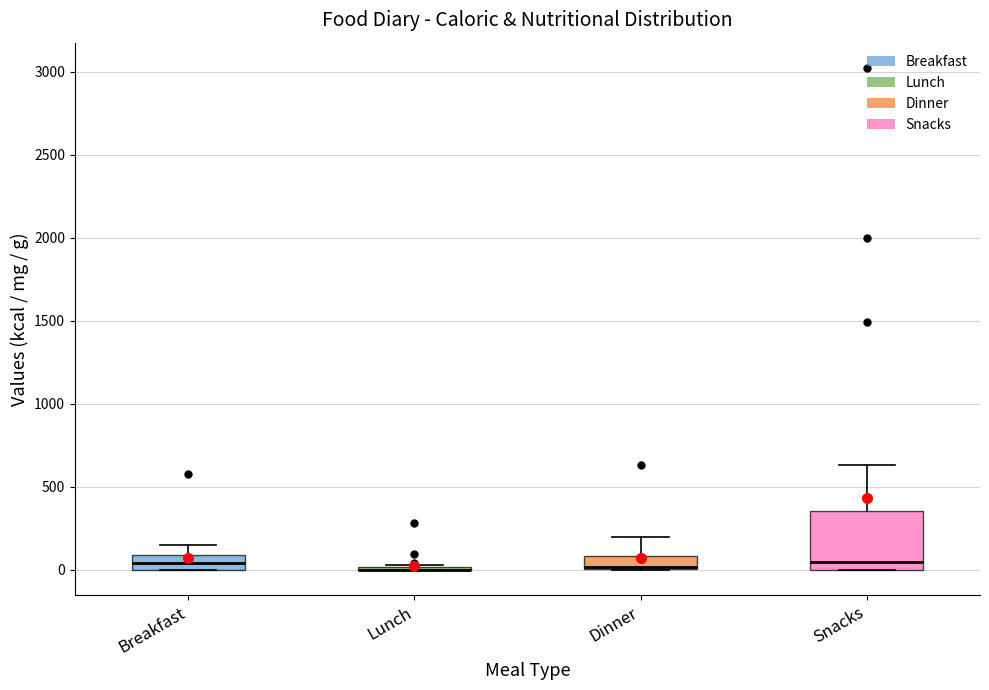

Where is the upper edge of the box for Snacks on the y-axis? The values are not printed on the chart, so give them approximately, as read against the axis.

350